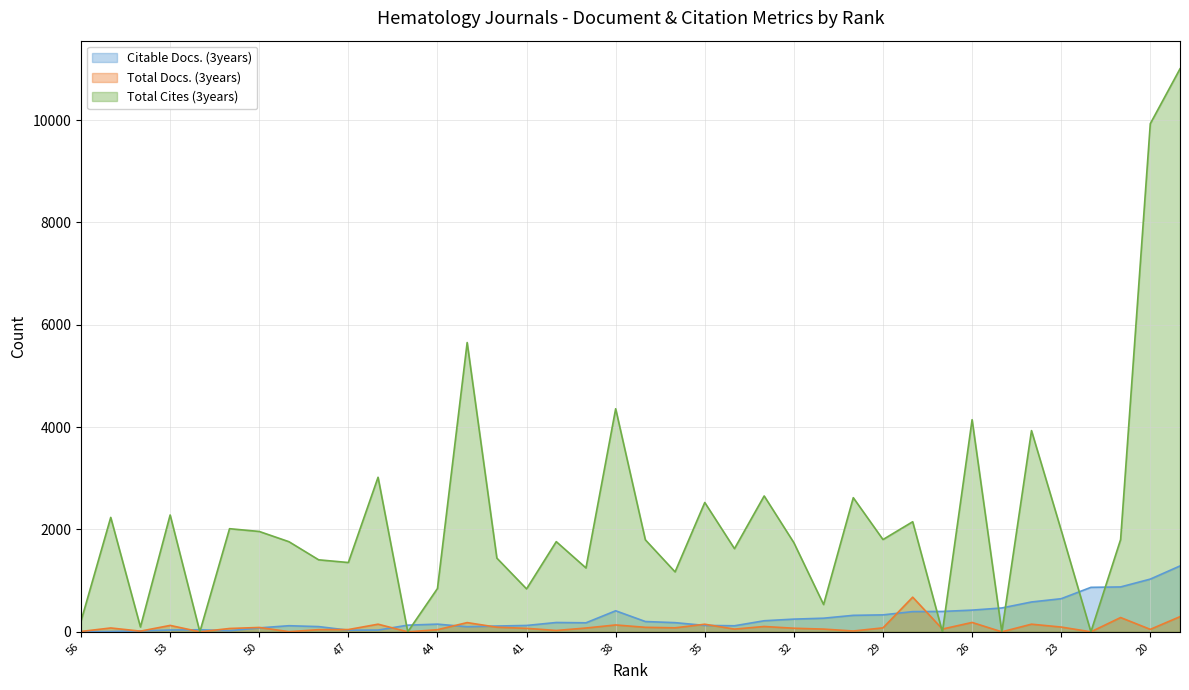

True or false: Total Cites (3years) has a value of 4166 at 22.

False